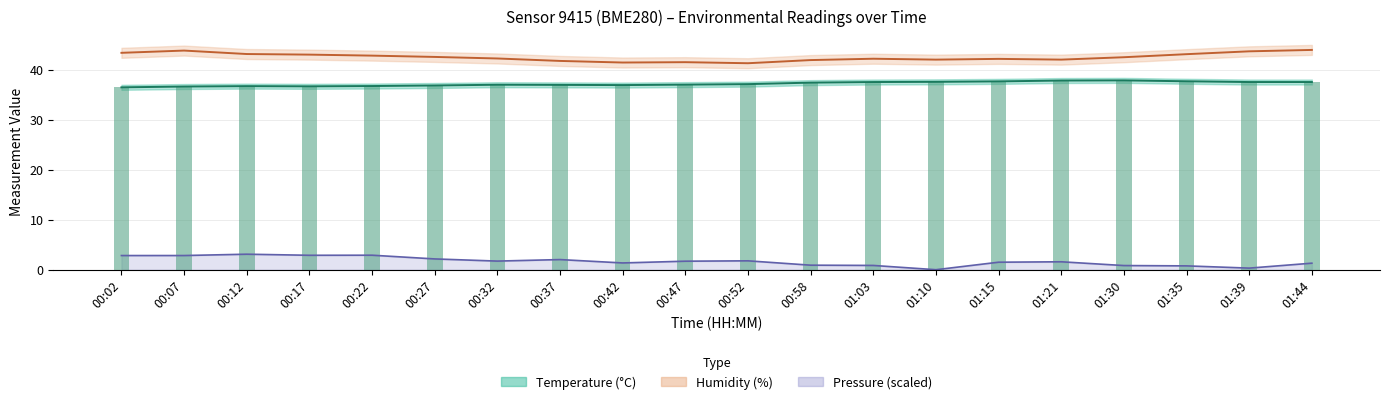

What is the maximum value shown in the chart?

43.9